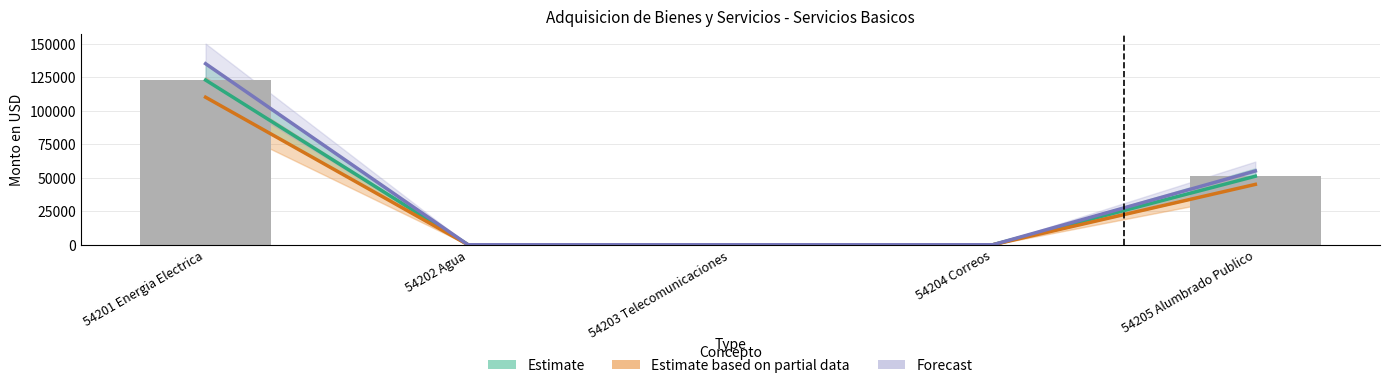

Which series has the largest range (max minus min)?

Forecast